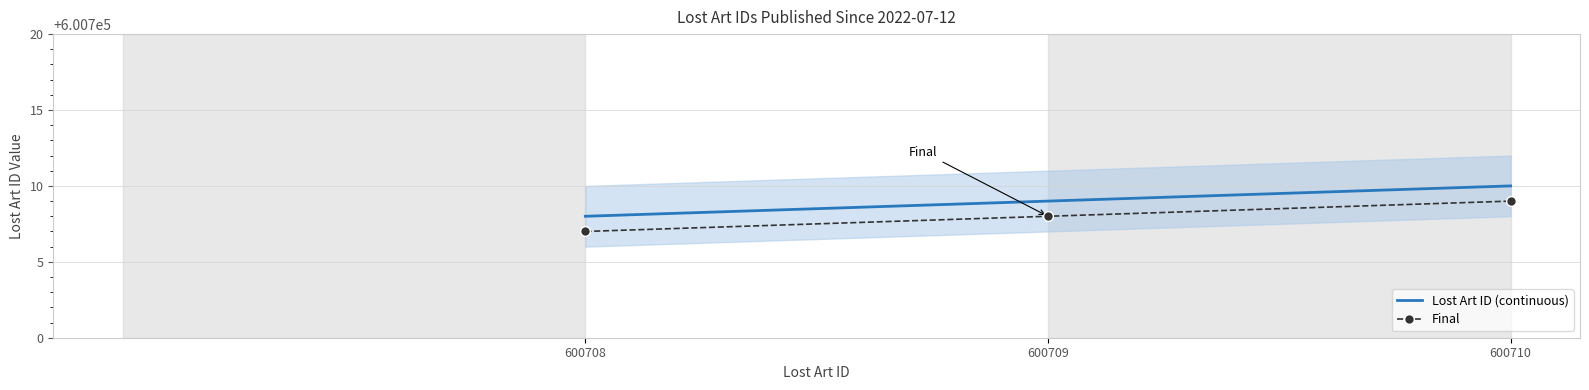

Which series has the largest total across all categories?

Lost Art ID (continuous)